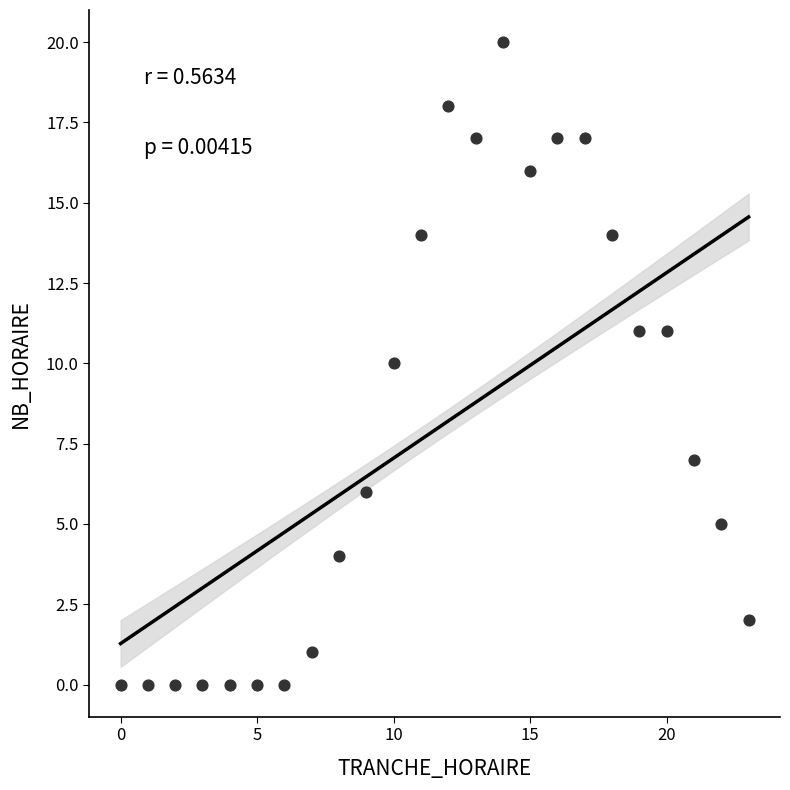

What is the range of X values (max minus min)?

23